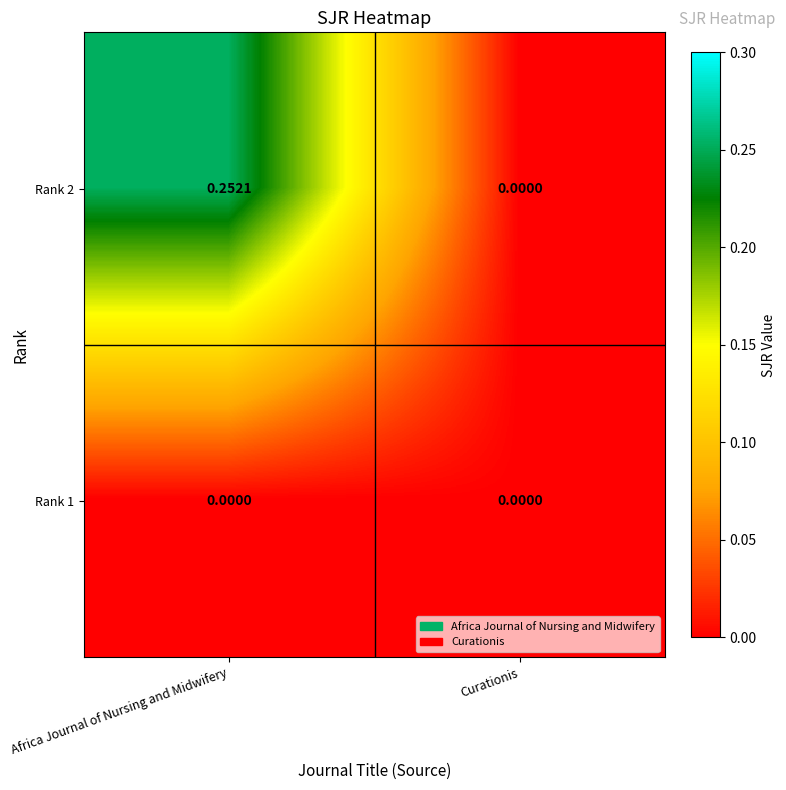

At which category is the sum across all series the highest?

Africa Journal of Nursing and Midwifery